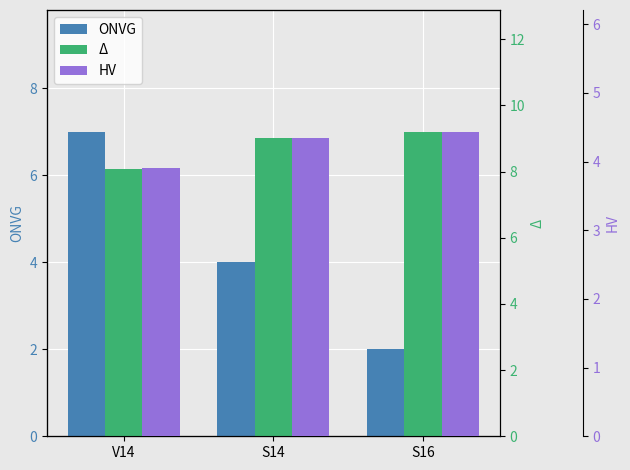

Reading right to left, what are all the values shown in this chart?

ONVG: 2.0	4.0	7.0
Δ: 9.2	9.0	8.1
HV: 4.4	4.3	3.9